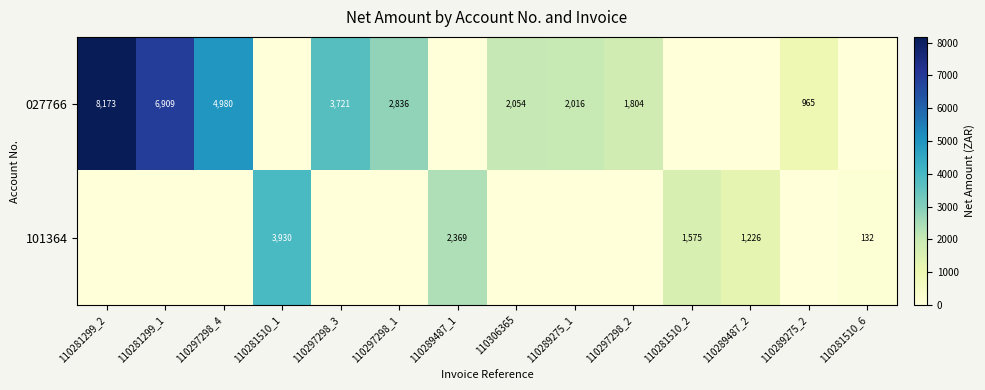

How many data points does each series have?

14